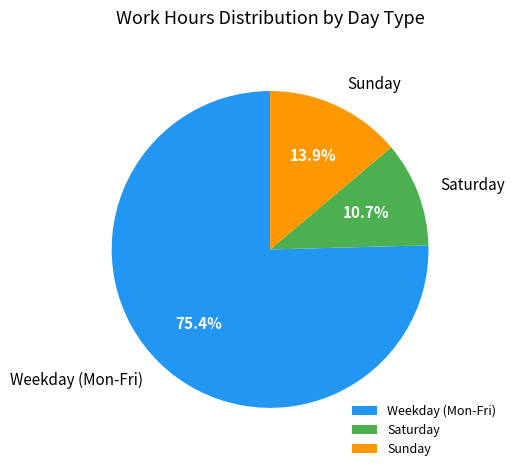

Which has a higher value, Sunday or Weekday (Mon-Fri)?

Weekday (Mon-Fri)